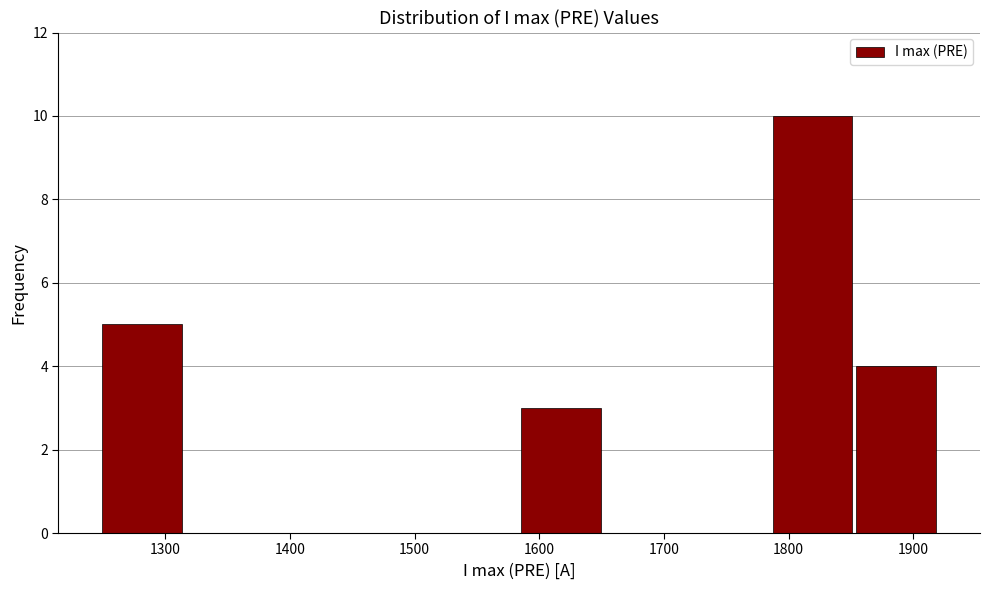

Reading left to right, transcribe this chart: for each bar, give the range it covers on the x-axis and its height. Neither the bar edges nor the heights are printed on the chart, so give them approximately, as read against the axes.

1250 to 1320: 5
1320 to 1380: 0
1380 to 1450: 0
1450 to 1520: 0
1520 to 1580: 0
1580 to 1650: 3
1650 to 1720: 0
1720 to 1790: 0
1790 to 1850: 10
1850 to 1920: 4